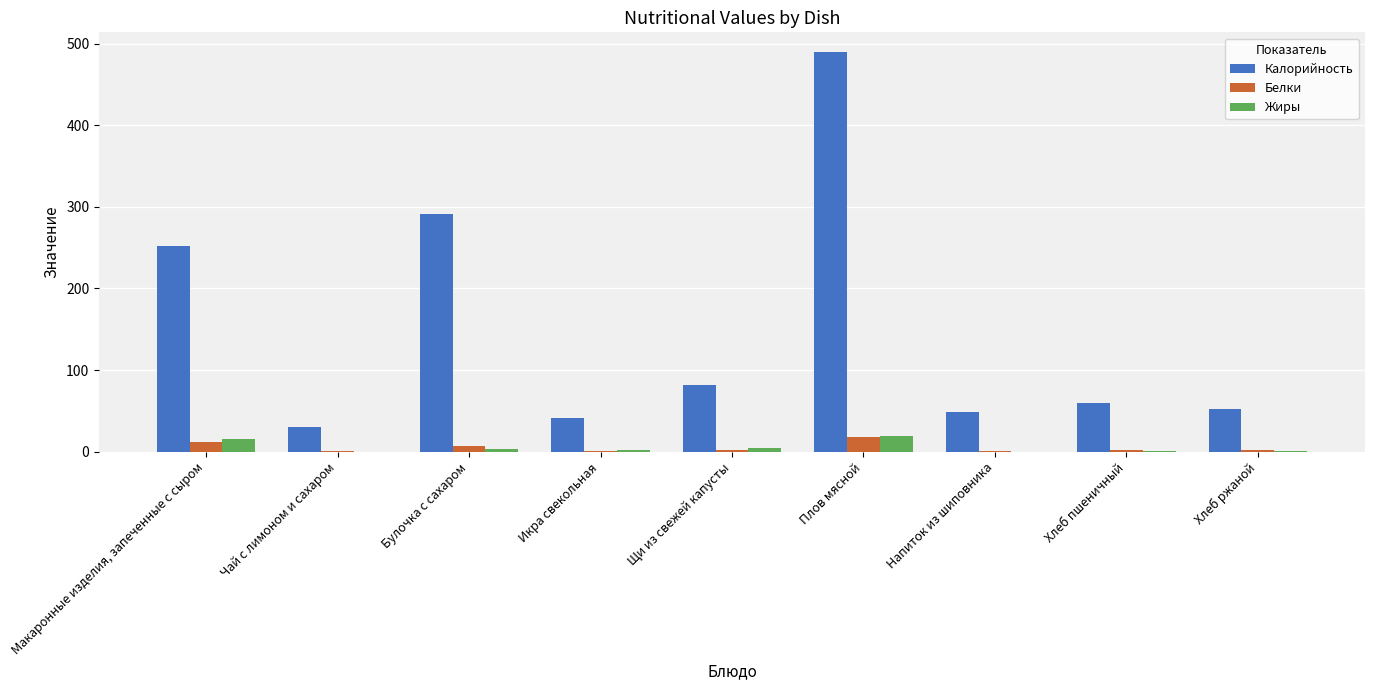

Does the chart contain stacked bars?

No